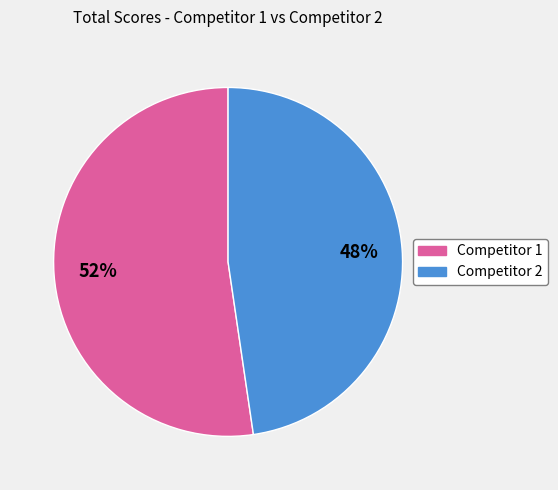

Is there any slice that represents more than half of the pie?

Yes